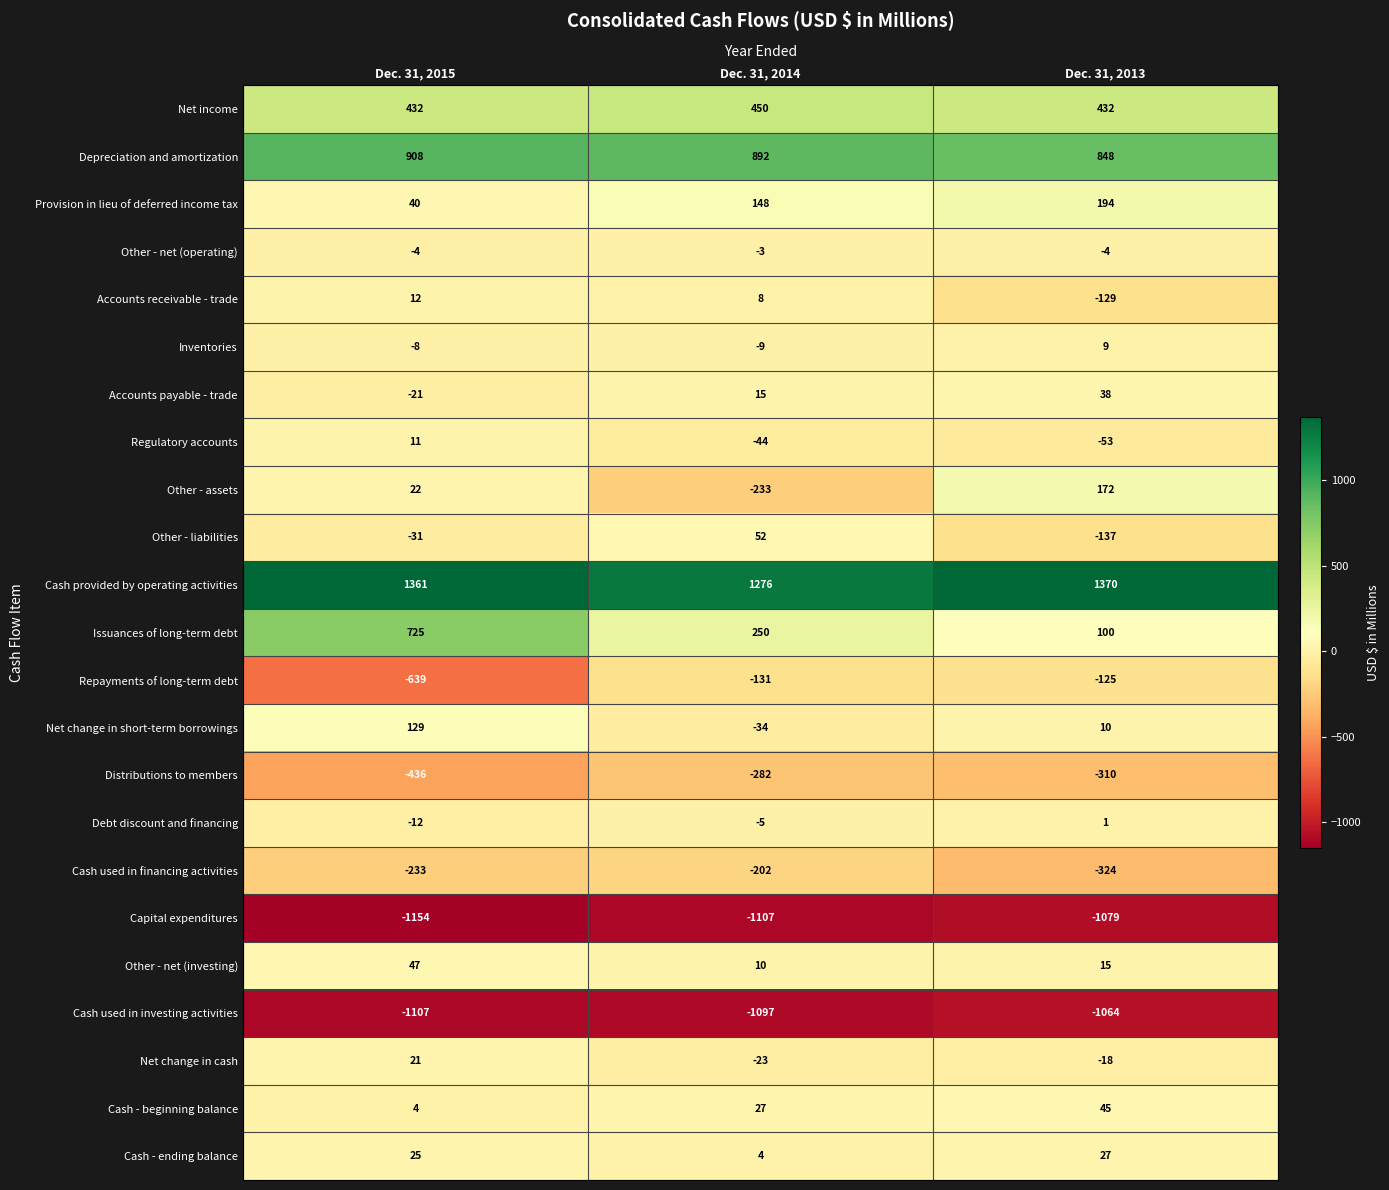

List the series in order of their peak value, lowest first.

Capital expenditures, Cash used in investing activities, Distributions to members, Cash used in financing activities, Repayments of long-term debt, Other - net (operating), Debt discount and financing, Inventories, Regulatory accounts, Accounts receivable - trade, Net change in cash, Cash - ending balance, Accounts payable - trade, Cash - beginning balance, Other - net (investing), Other - liabilities, Net change in short-term borrowings, Other - assets, Provision in lieu of deferred income tax, Net income, Issuances of long-term debt, Depreciation and amortization, Cash provided by operating activities